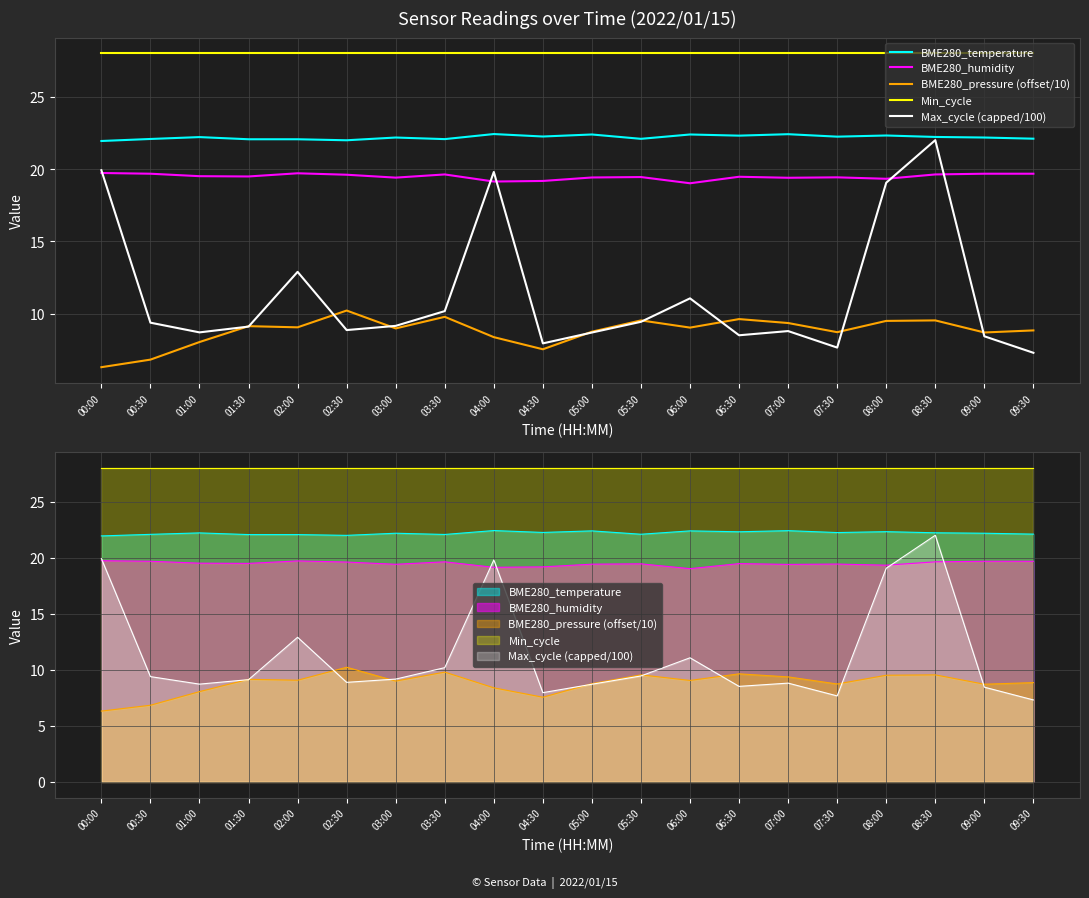

How many interior local valleys does the Max_cycle (capped/100) series have?

5